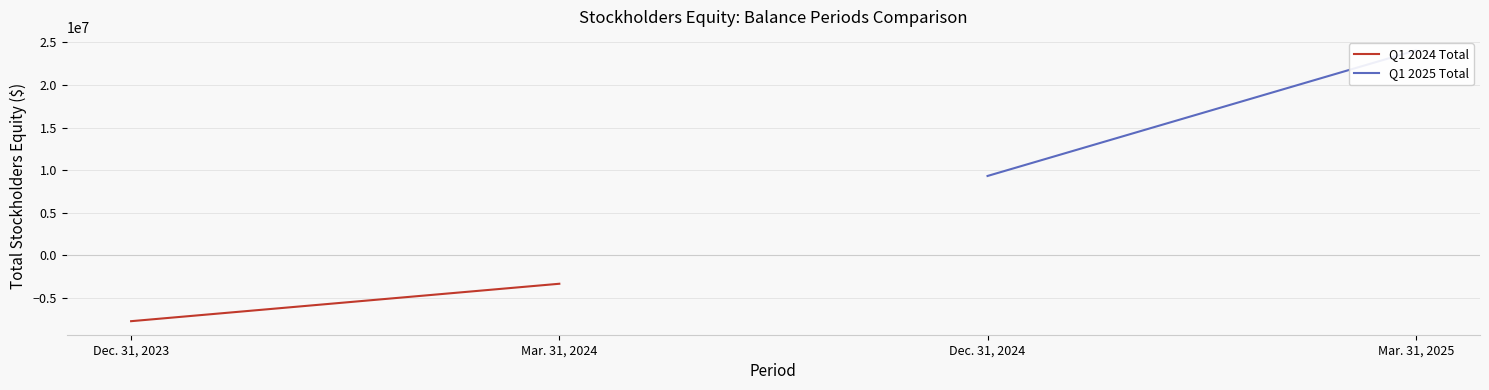

How many series are shown in this chart?

2